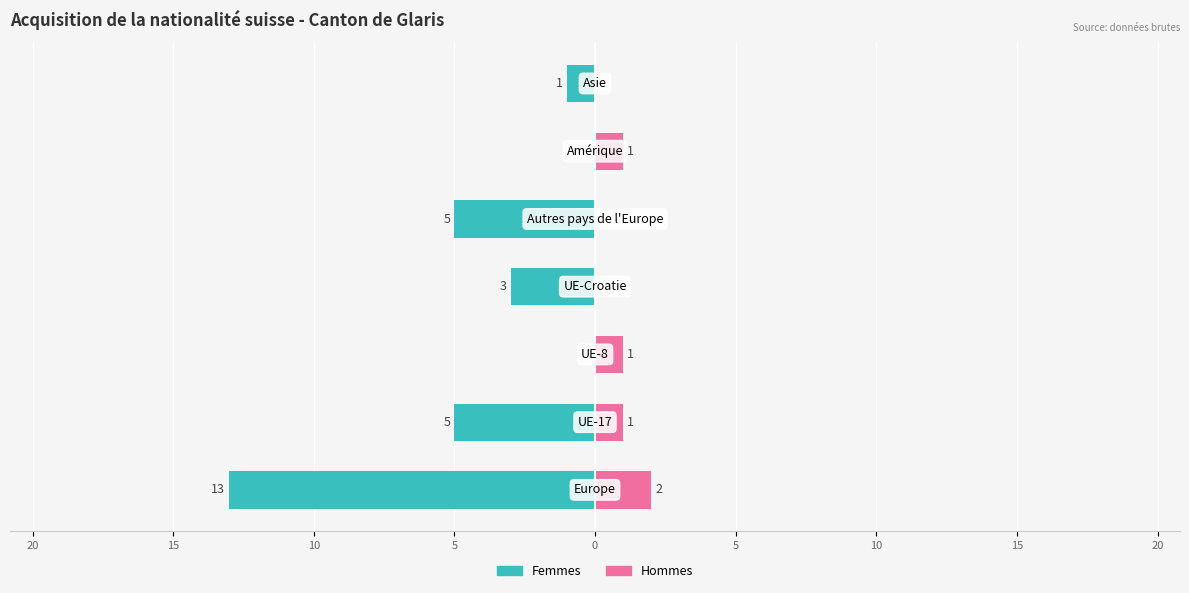

How many groups of bars are there?

7